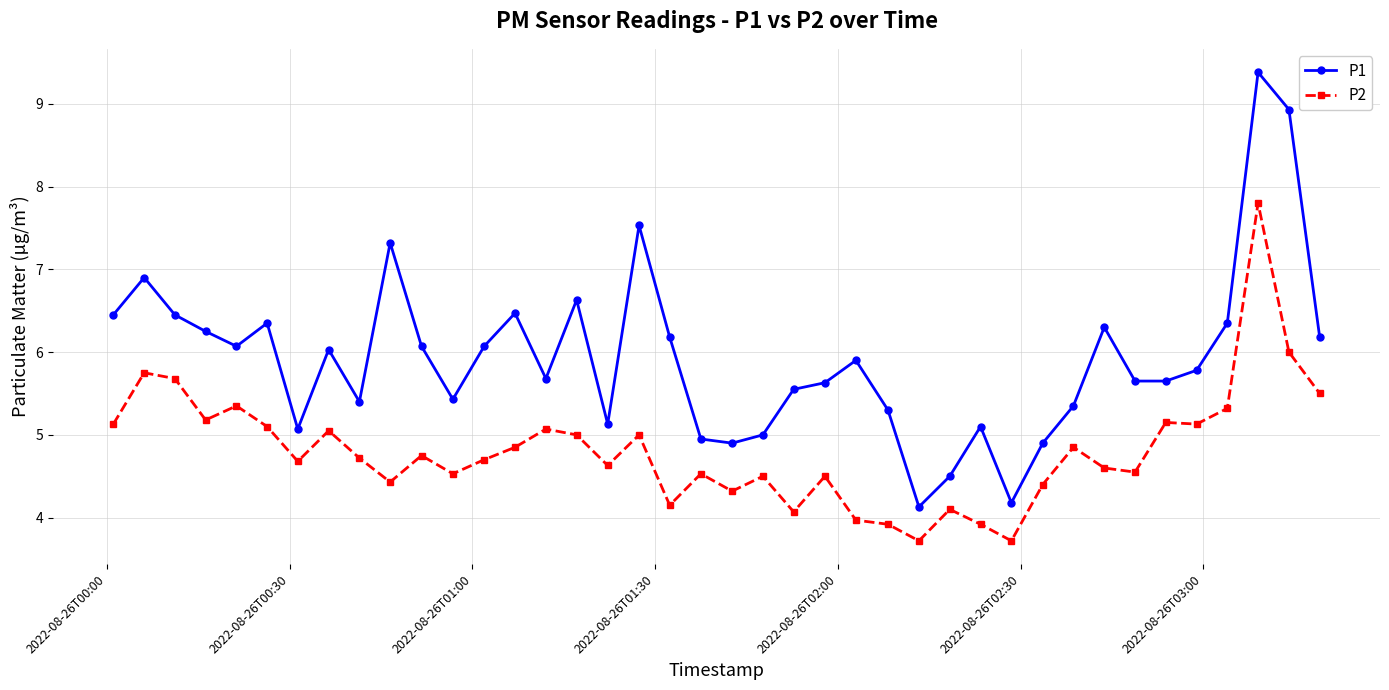

True or false: P2 and P1 cross at least once.

False